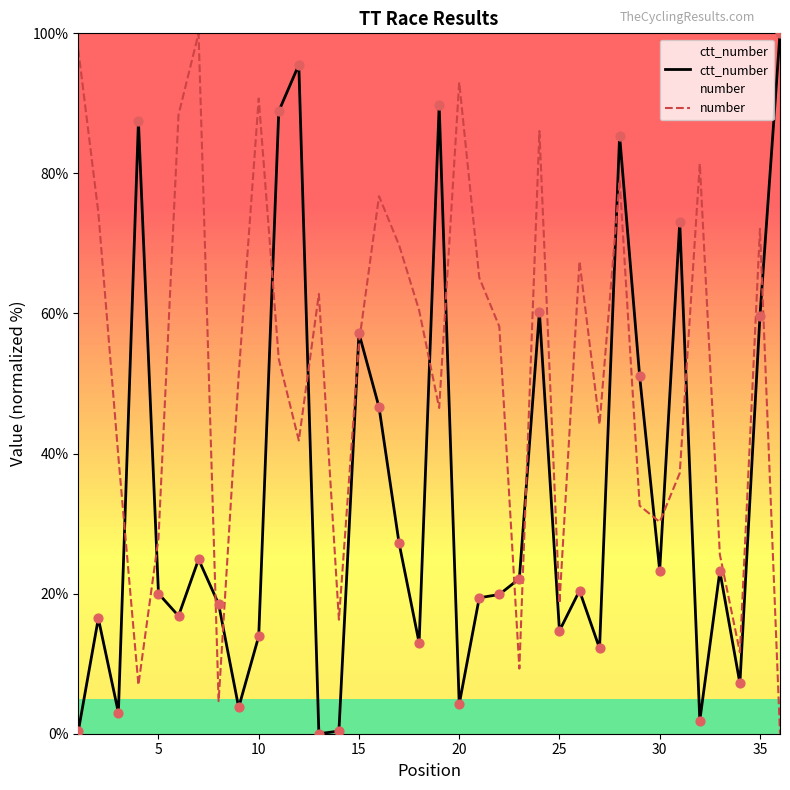

Which series reaches the maximum Y coordinate?

ctt_number